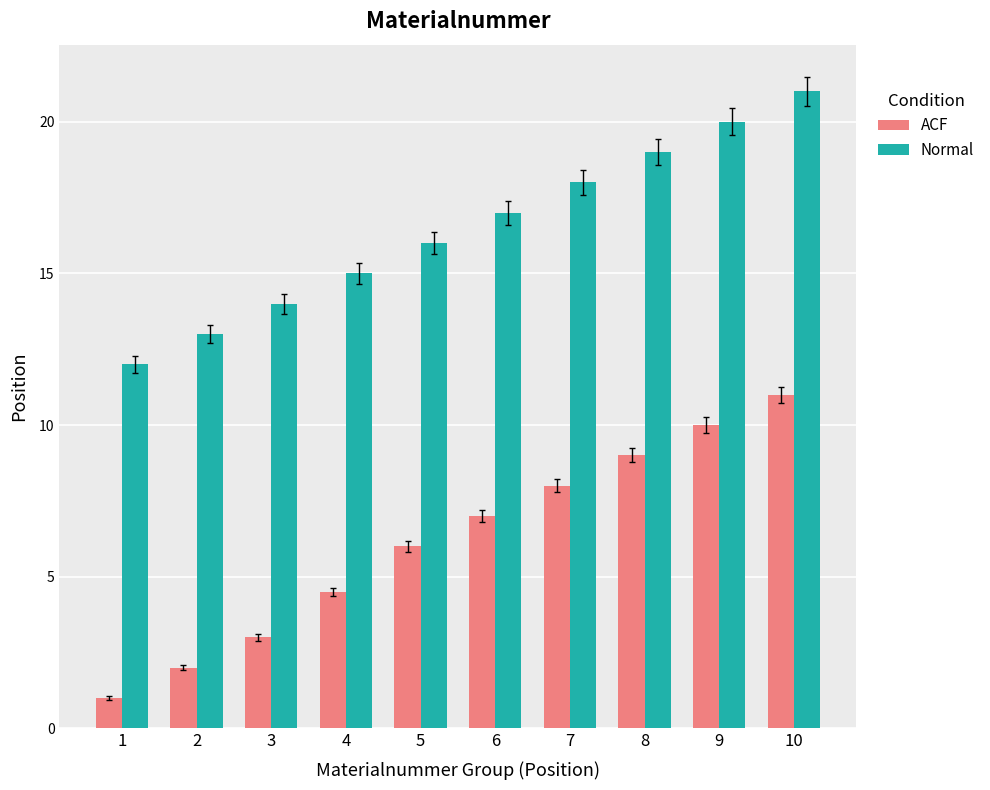

What is the maximum value shown in the chart?

21.0